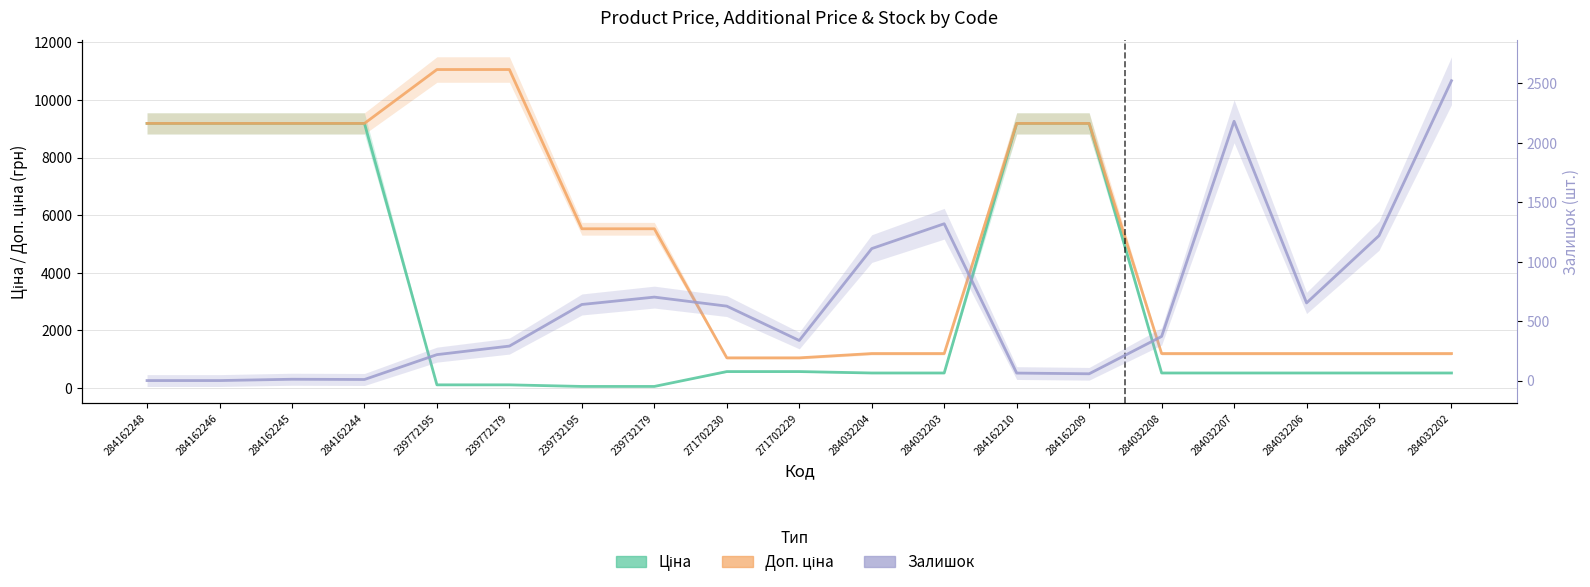

What are all the series names shown in the legend?

Ціна, Доп. ціна, Залишок